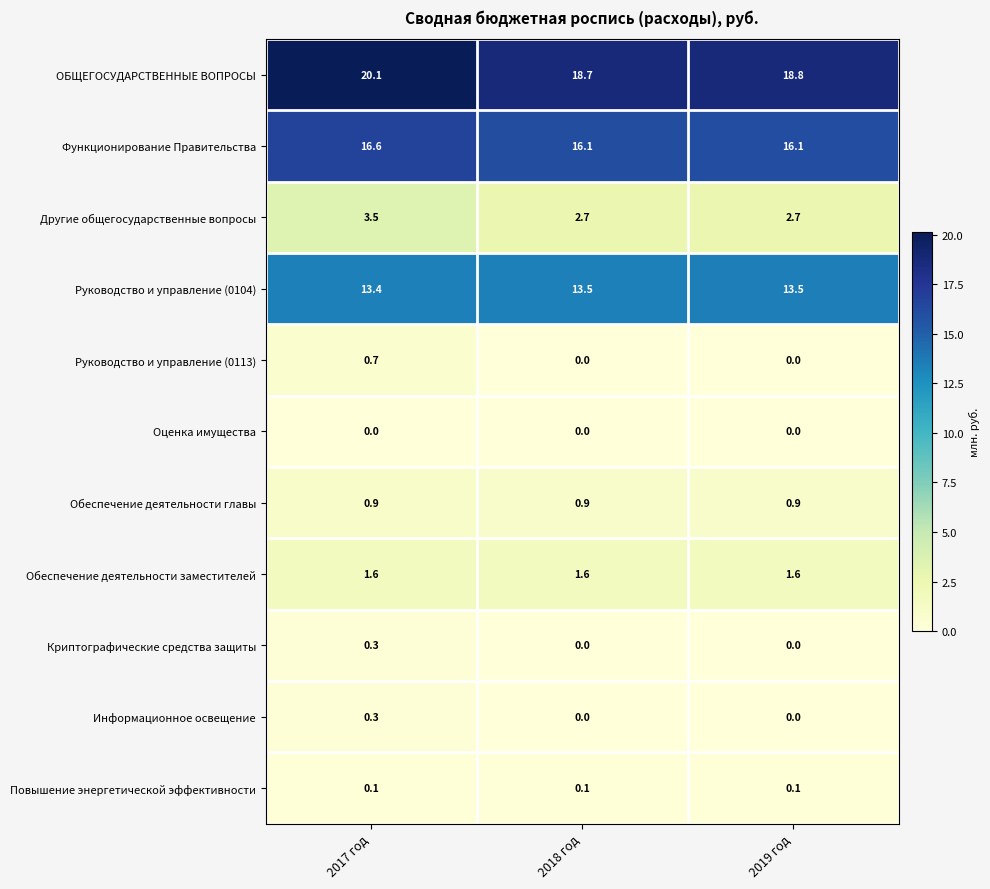

What is the sum of the Руководство и управление (0104) values at 2017 год and 2018 год?

26.9